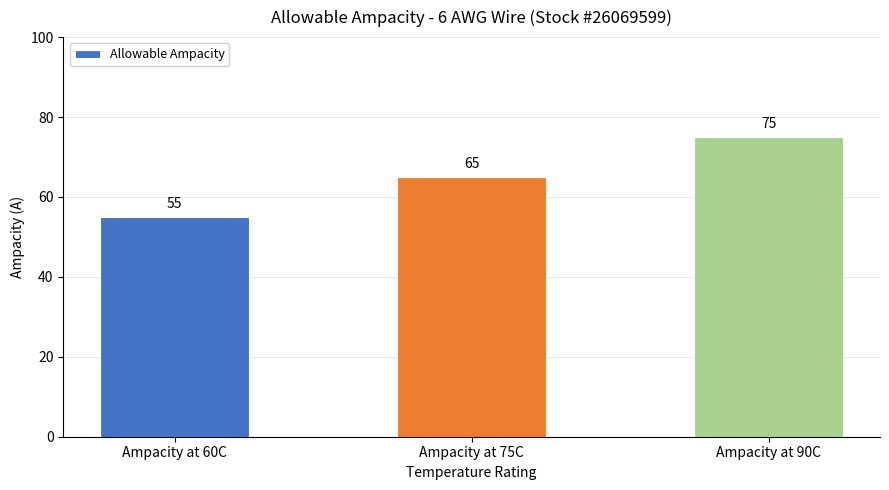

What is the value of the 3rd bar from the left?

75